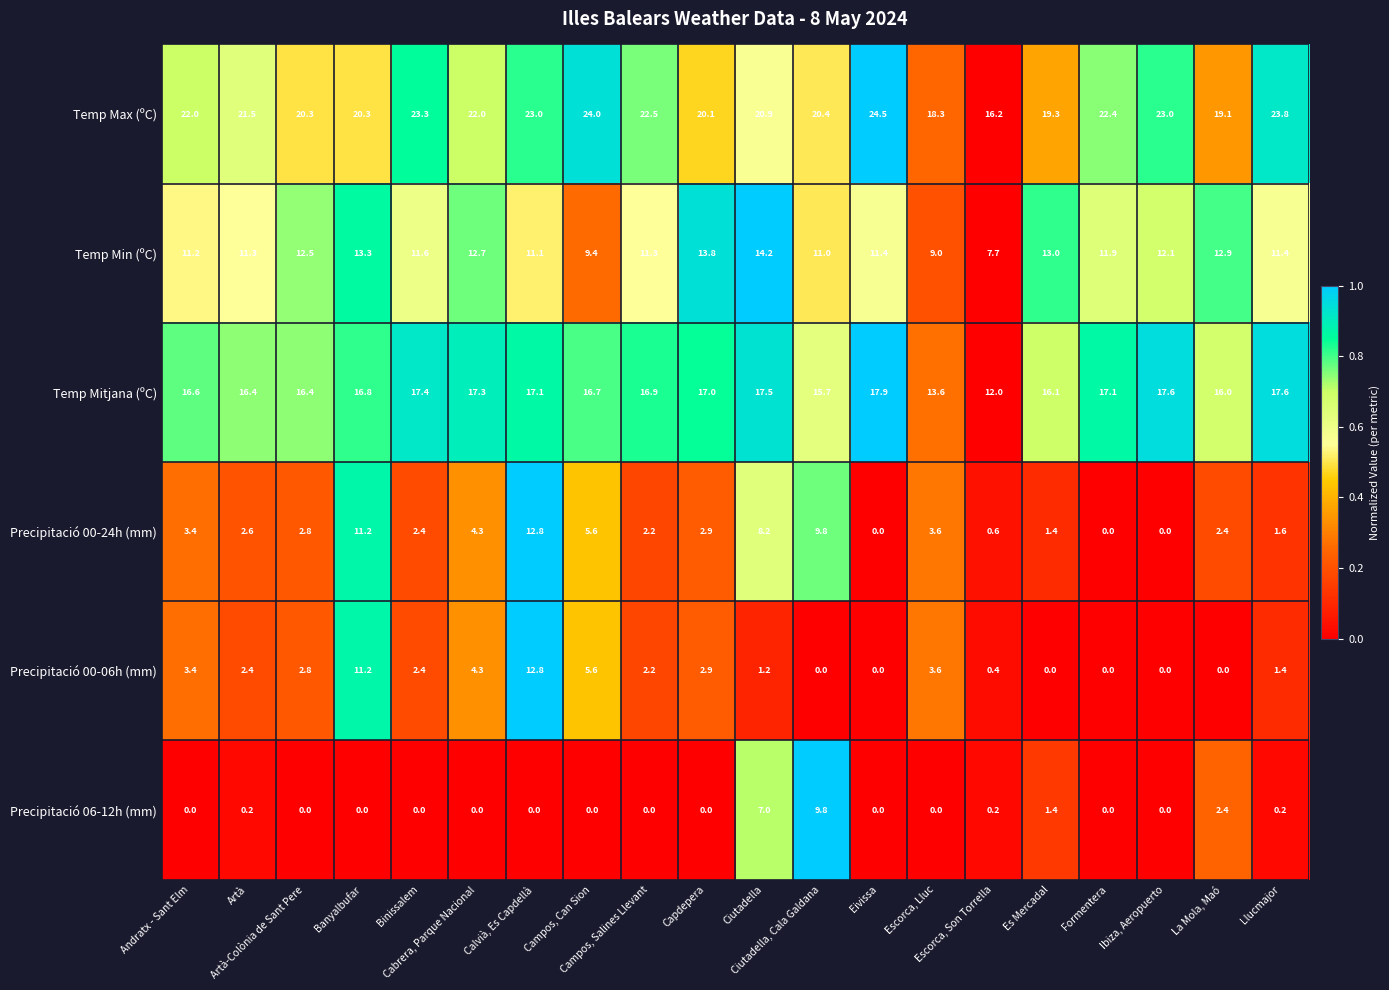

What is the total value across all series at Ibiza, Aeropuerto?

52.7